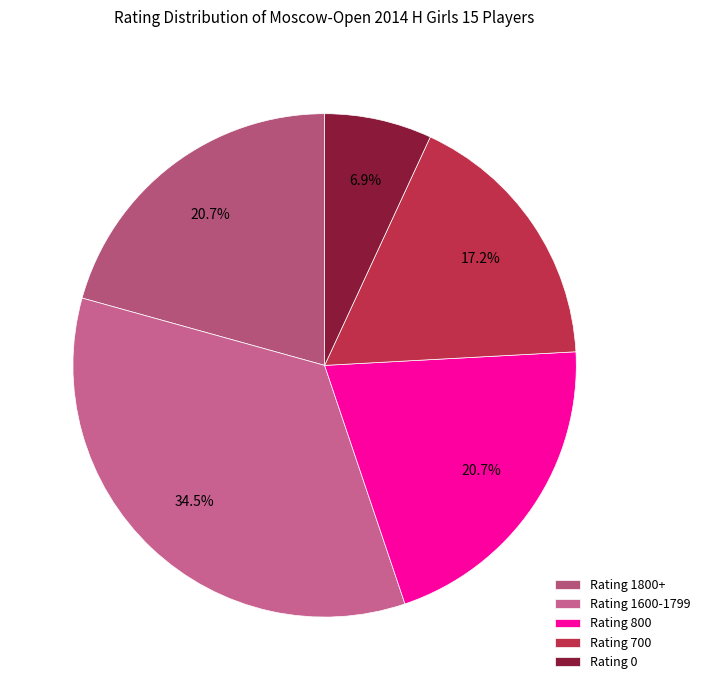

What is the smallest slice in the pie chart?

Rating 0